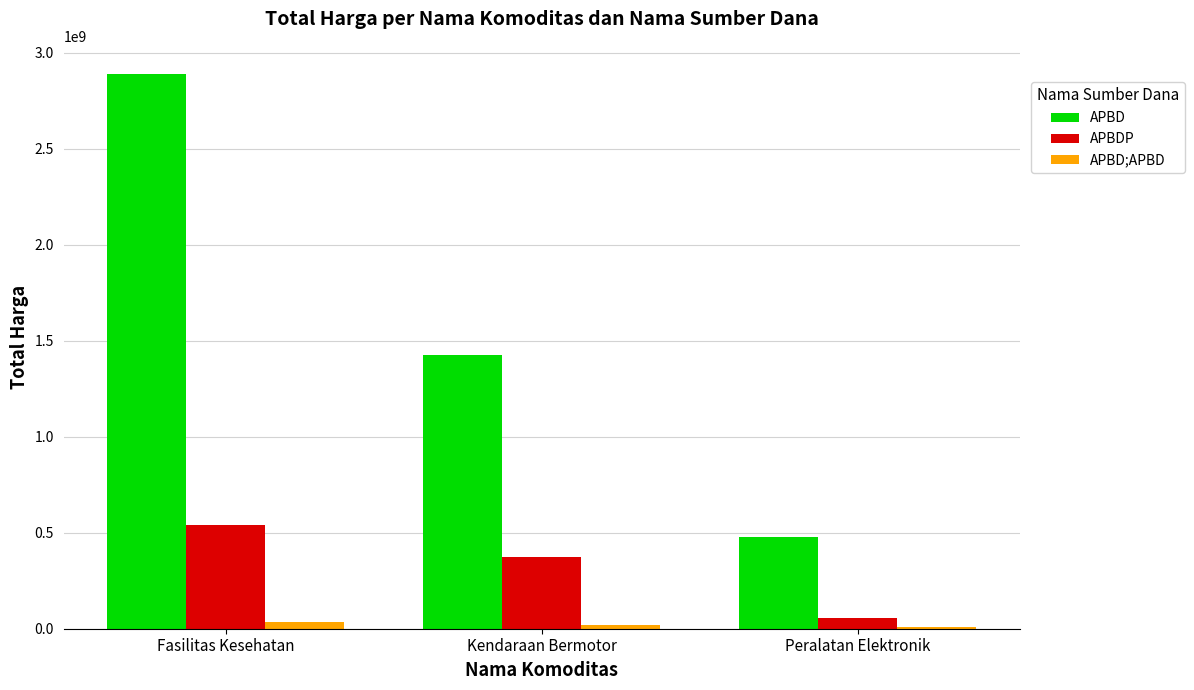

Are the bars grouped side by side (vs. stacked)?

Yes